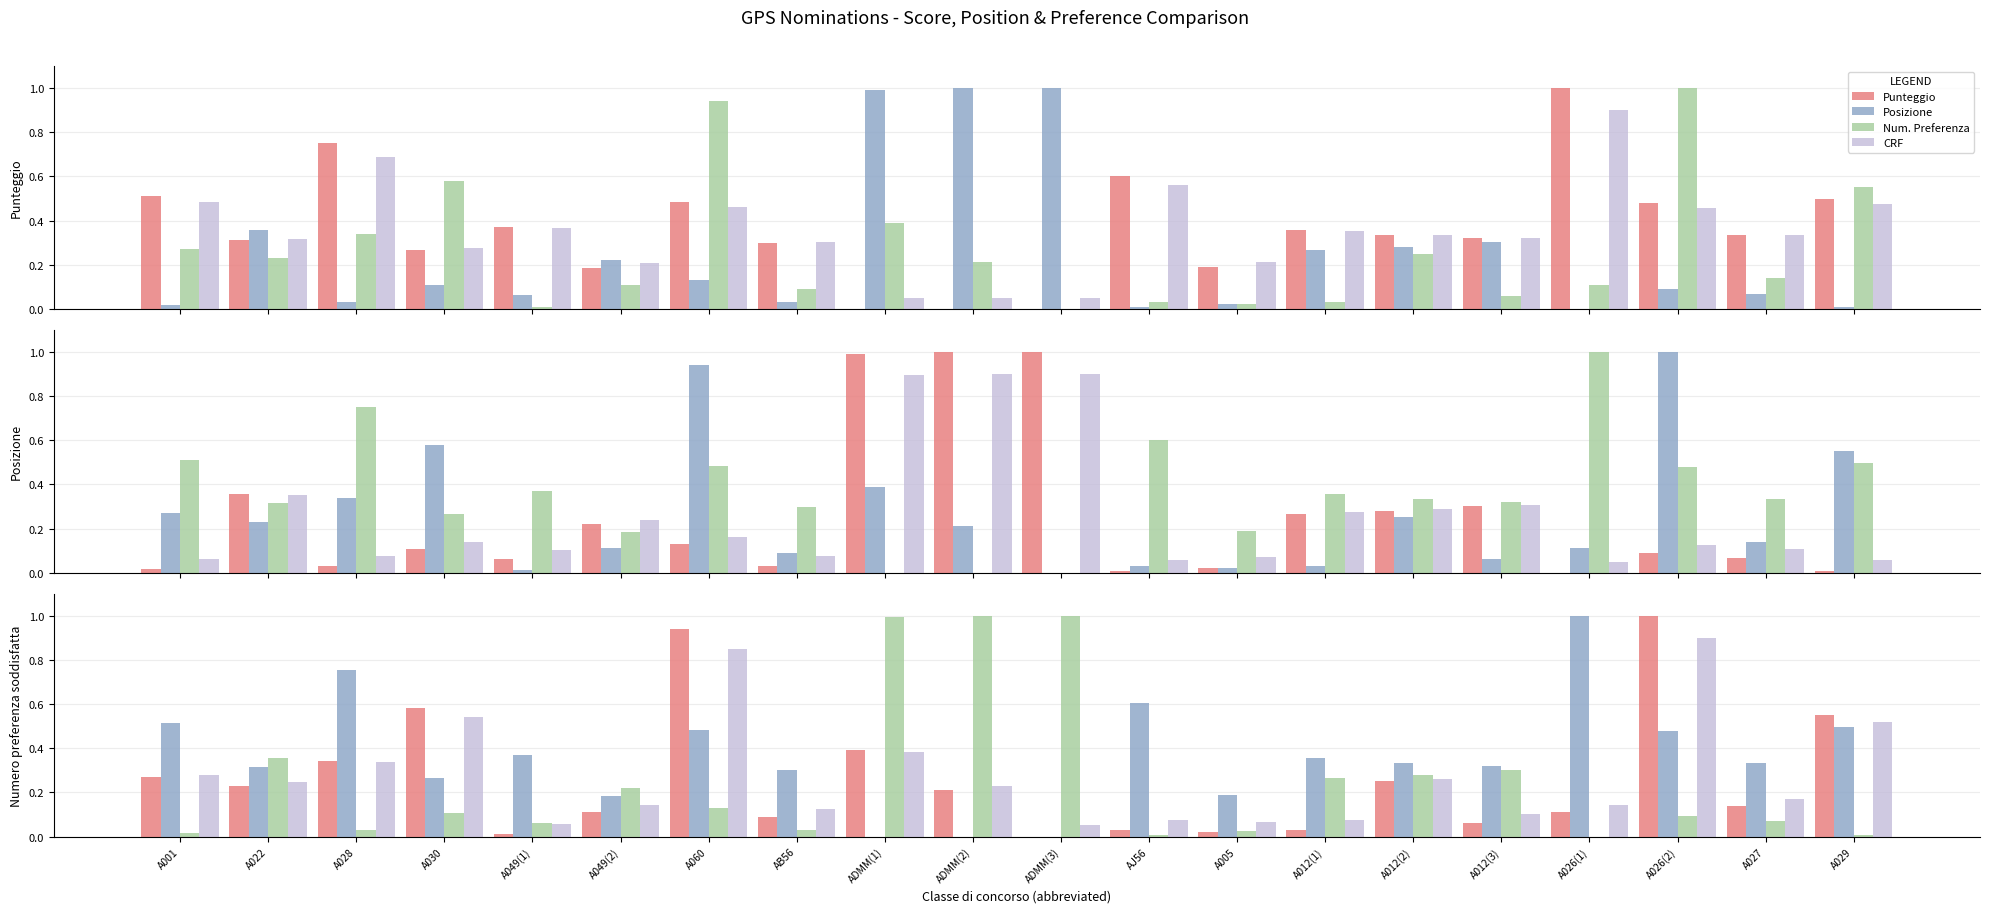

What is the maximum value shown in the chart?

1.0